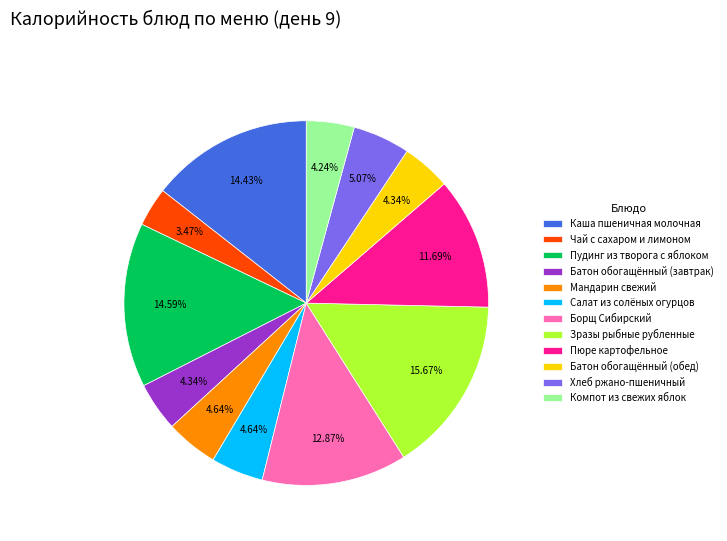

Between Чай с сахаром и лимоном and Хлеб ржано-пшеничный, which is larger?

Хлеб ржано-пшеничный